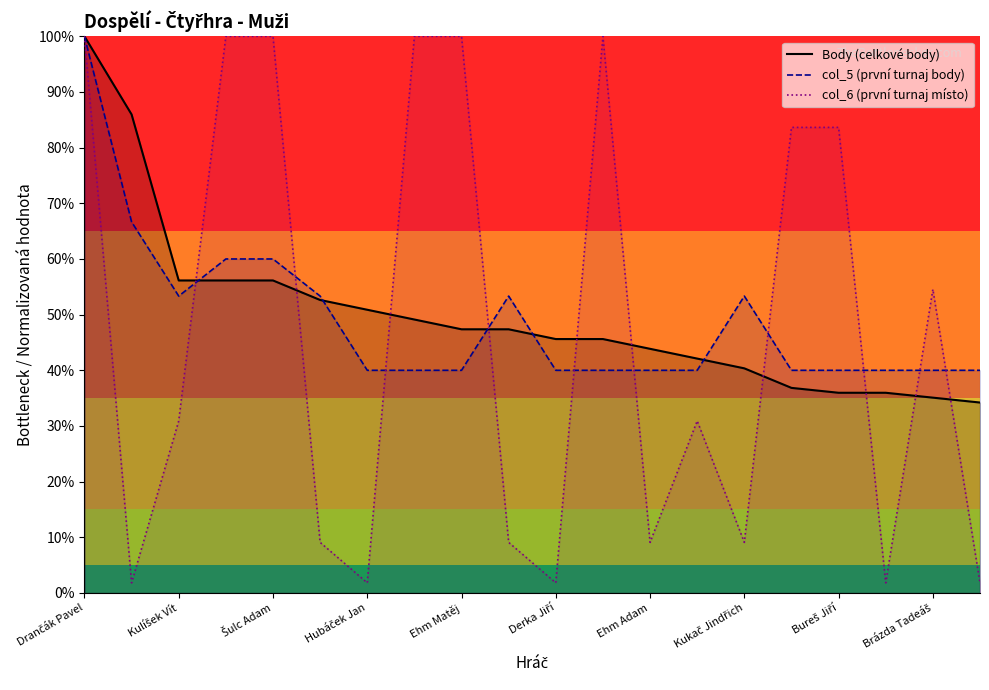

True or false: Body has more than 0 points higher than both neighbors.

False